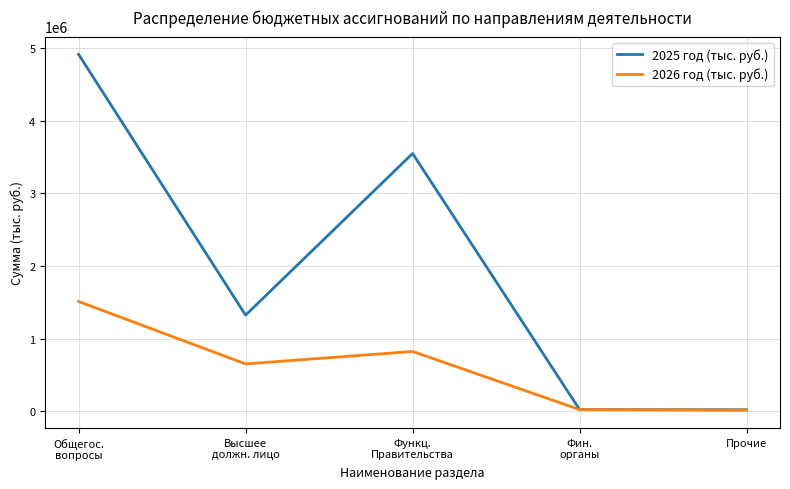

List the series in order of their peak value, highest first.

2025 год (тыс. руб.), 2026 год (тыс. руб.)